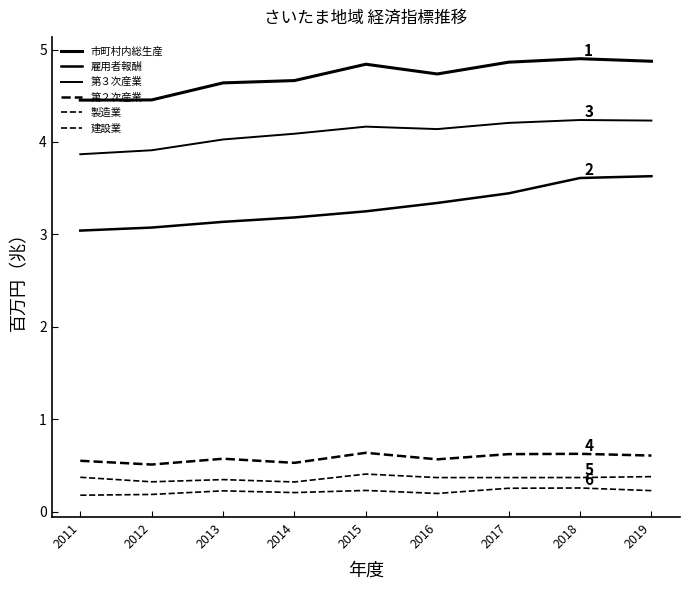

Which category has the lowest value across all series?

2011